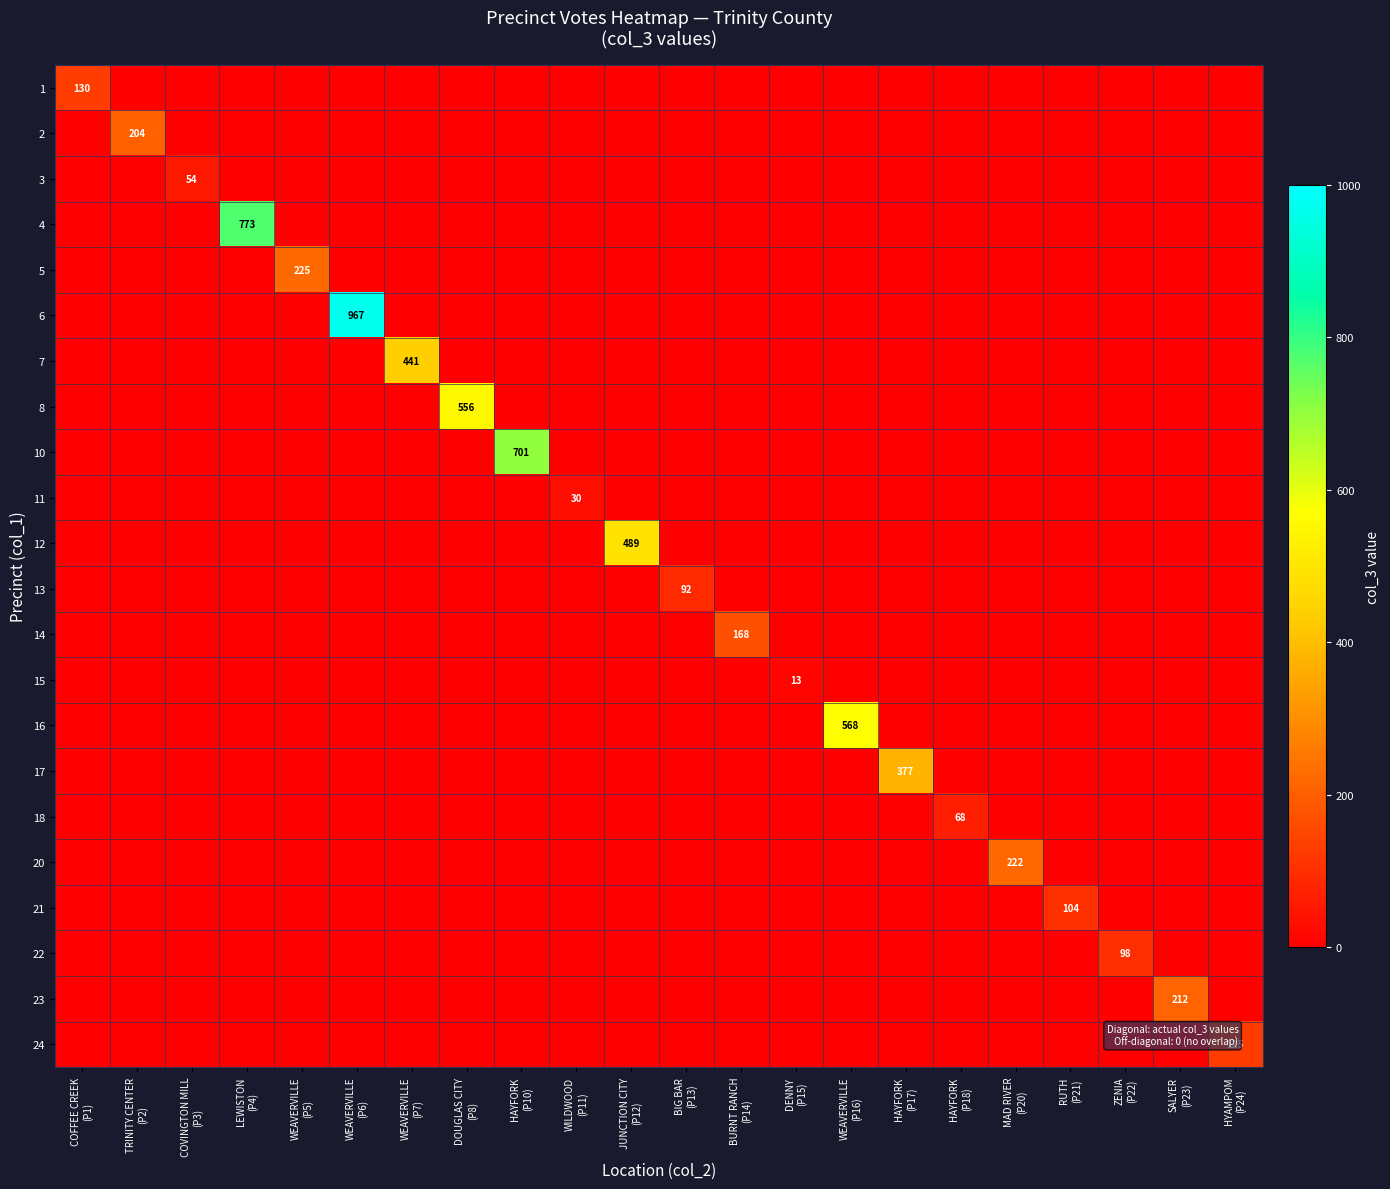

At how many categories does at least one series exceed 858?

1